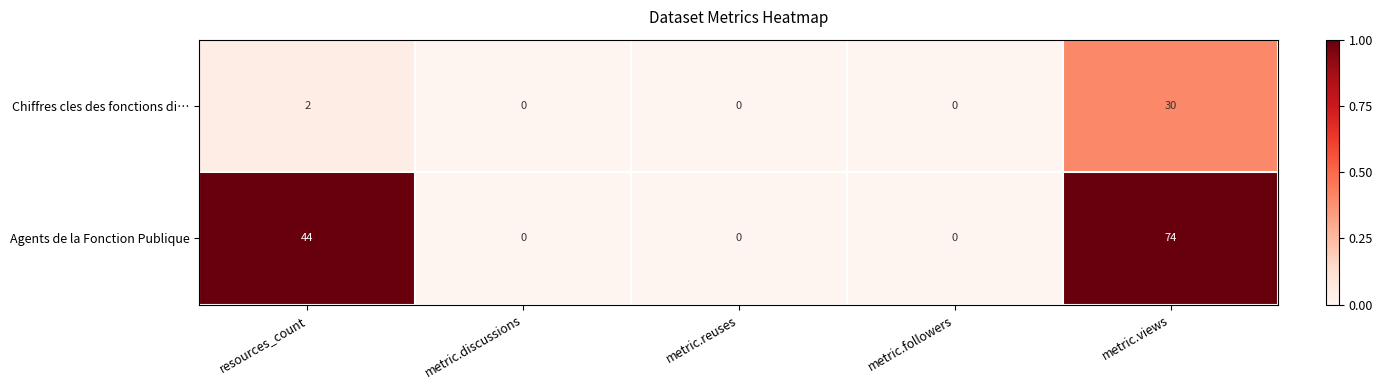

Reading left to right, extract all data points from this chart.

Chiffres cles des fonctions di…: 2	0	0	0	30
Agents de la Fonction Publique: 44	0	0	0	74